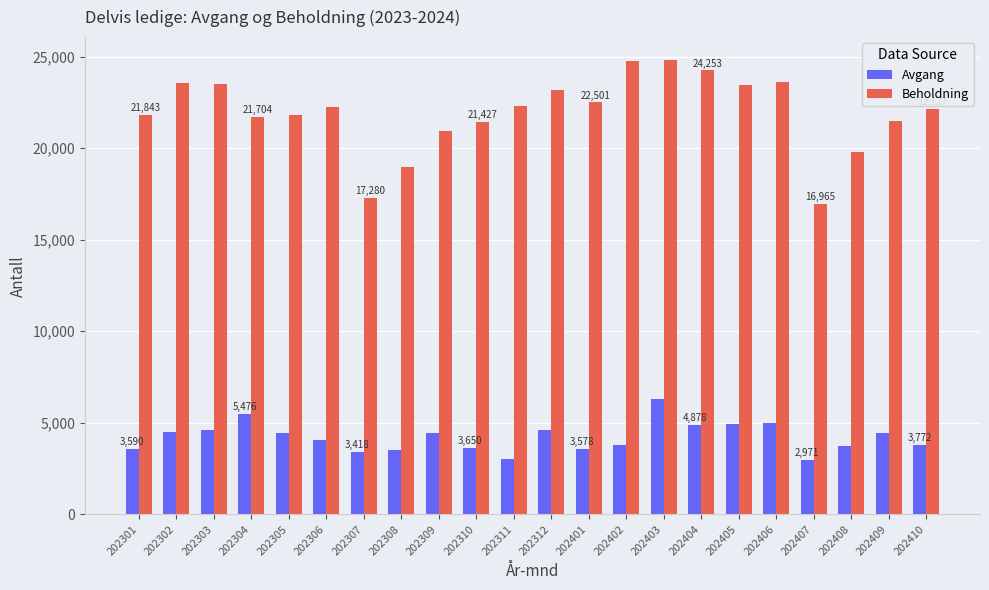

The Beholdning series shows 23505 at 202303. True or false?

True